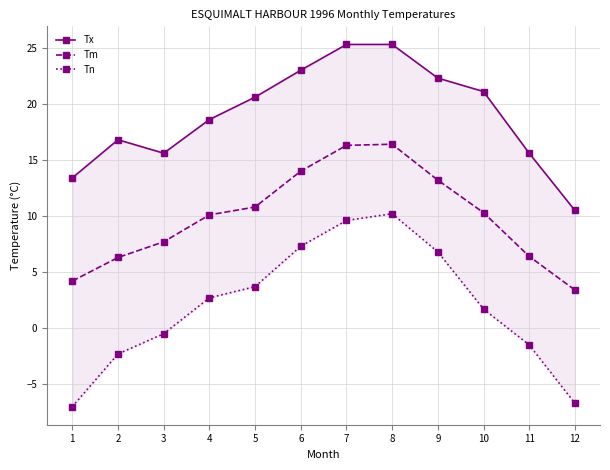

List the series in order of their peak value, lowest first.

Tn, Tm, Tx